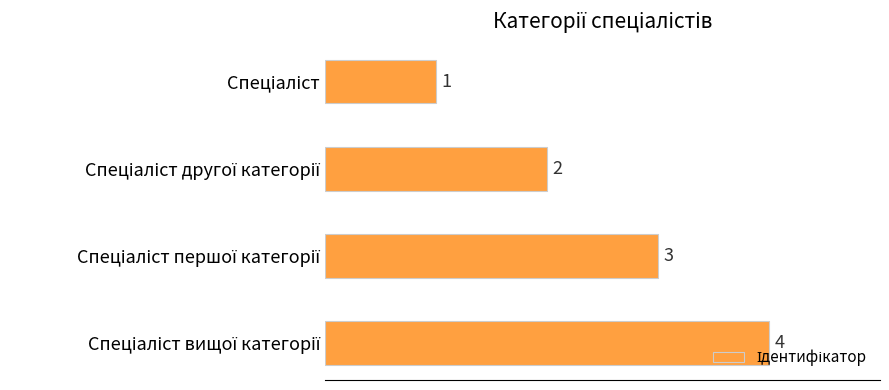

What is the sum of all values?

10